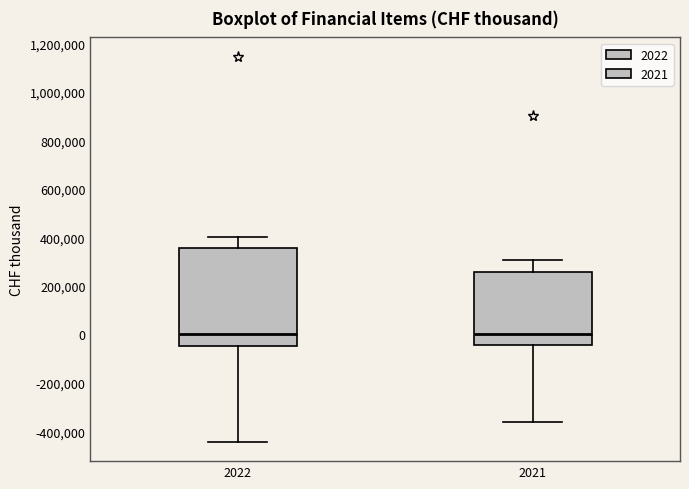

Reading left to right, transcribe this box plot: for each box, give where its median line is, the range the box spans, and where its two whiskers end, as read against the y-axis. The values are not printed on the chart, so give them approximately, as read against the axis.

2022: median 0, box -40000 to 360000, whiskers -440000 to 400000
2021: median 0, box -40000 to 260000, whiskers -360000 to 300000